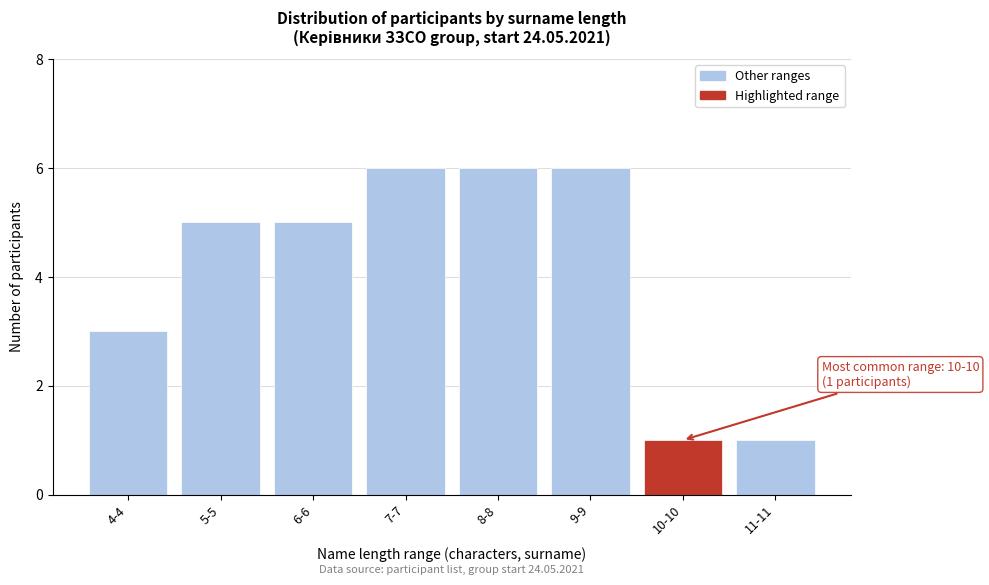

Reading right to left, list all the values displayed in this chart.

11-11=1	10-10=1	9-9=6	8-8=6	7-7=6	6-6=5	5-5=5	4-4=3